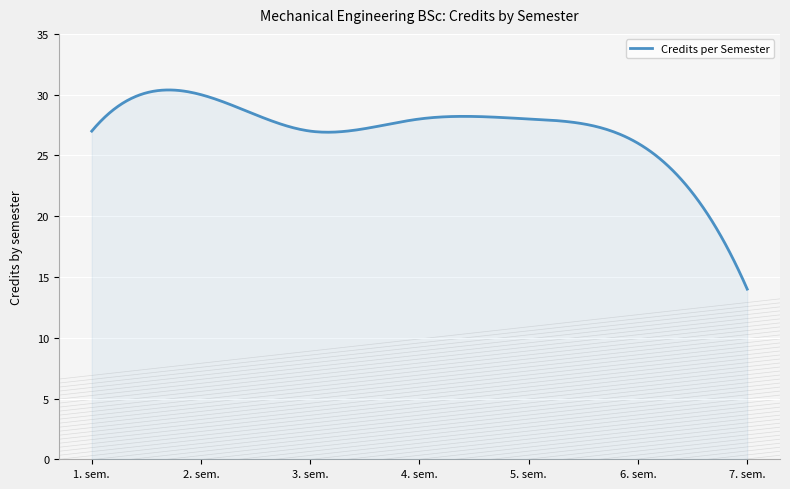

What is the minimum value shown in the chart?

14.0